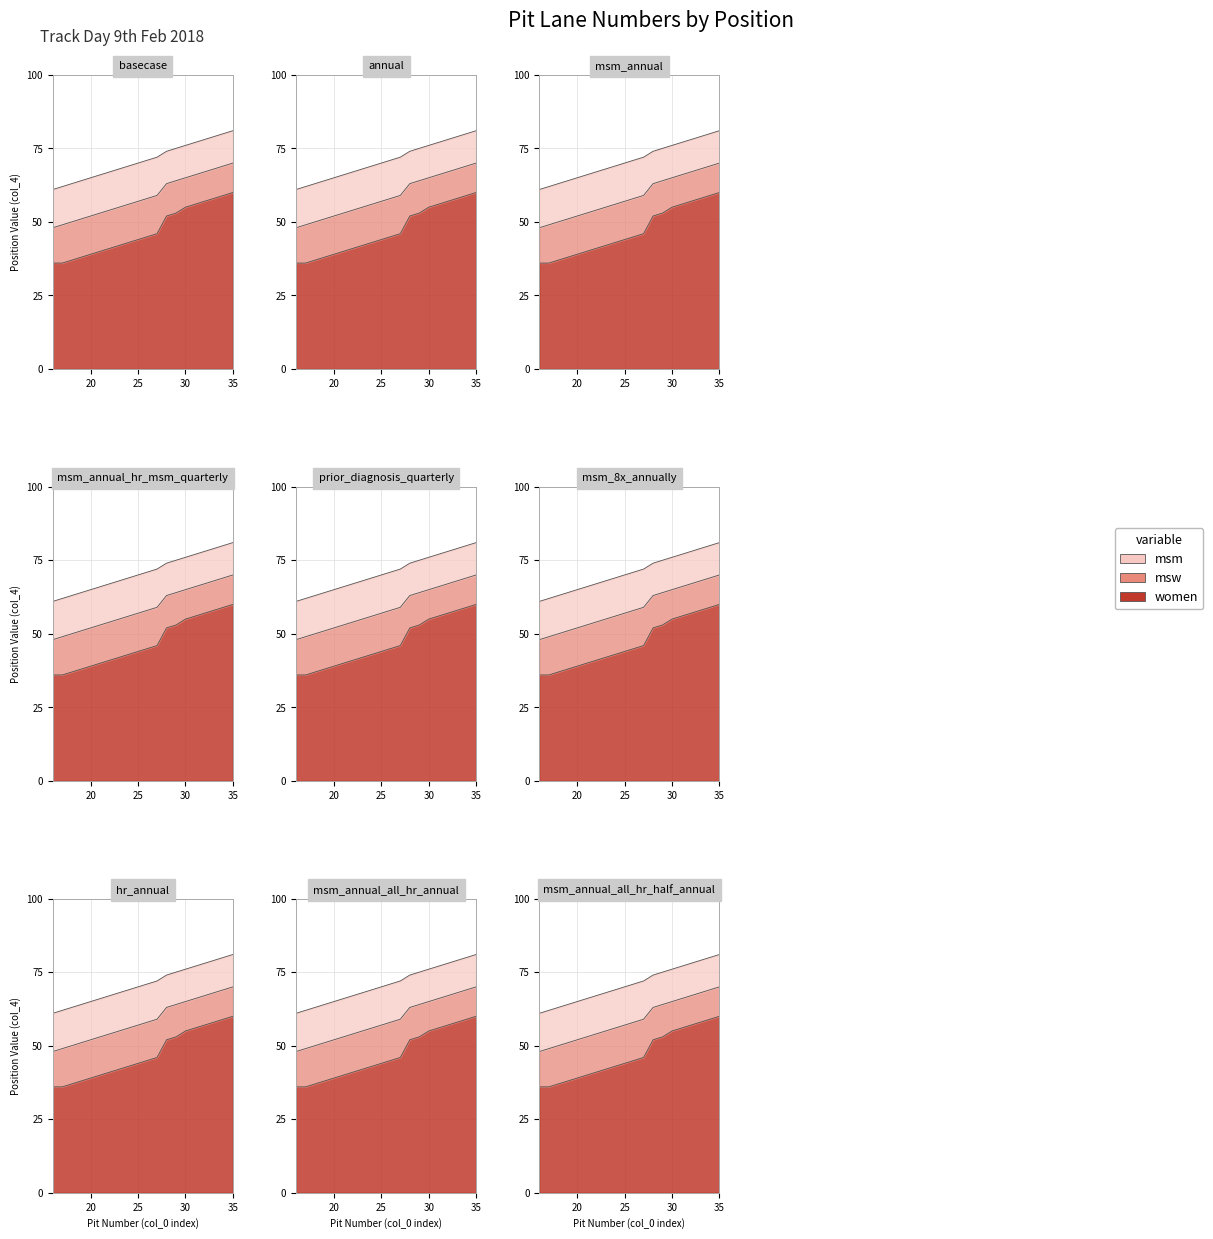

What is the approximate value of col_4 lower at 18, to the nearest 5?

35